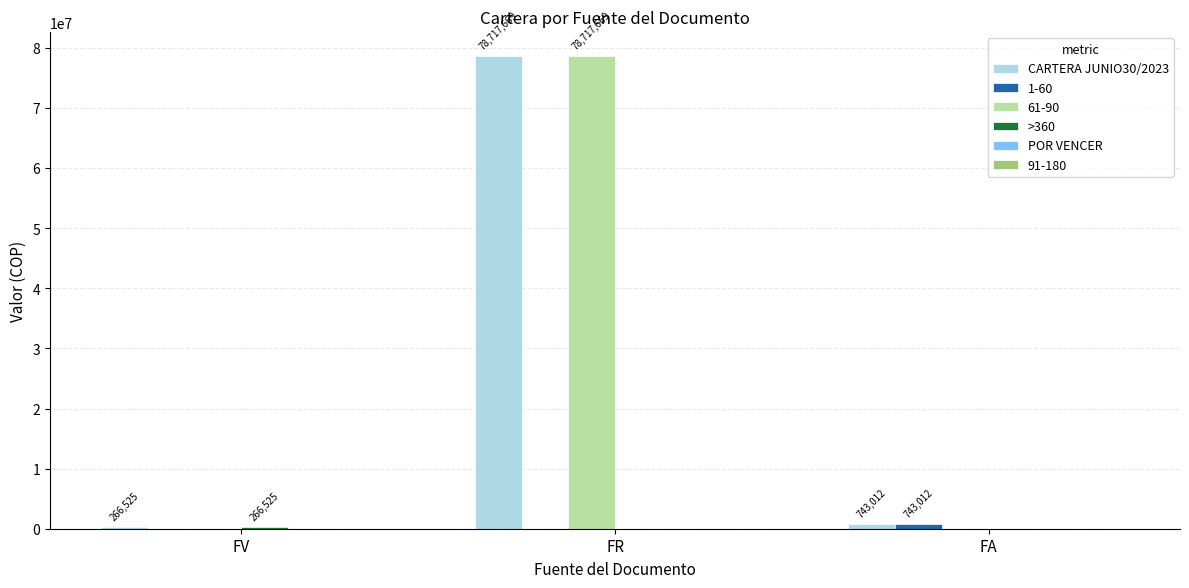

True or false: 61-90 has a value of 78717669 at FR.

True